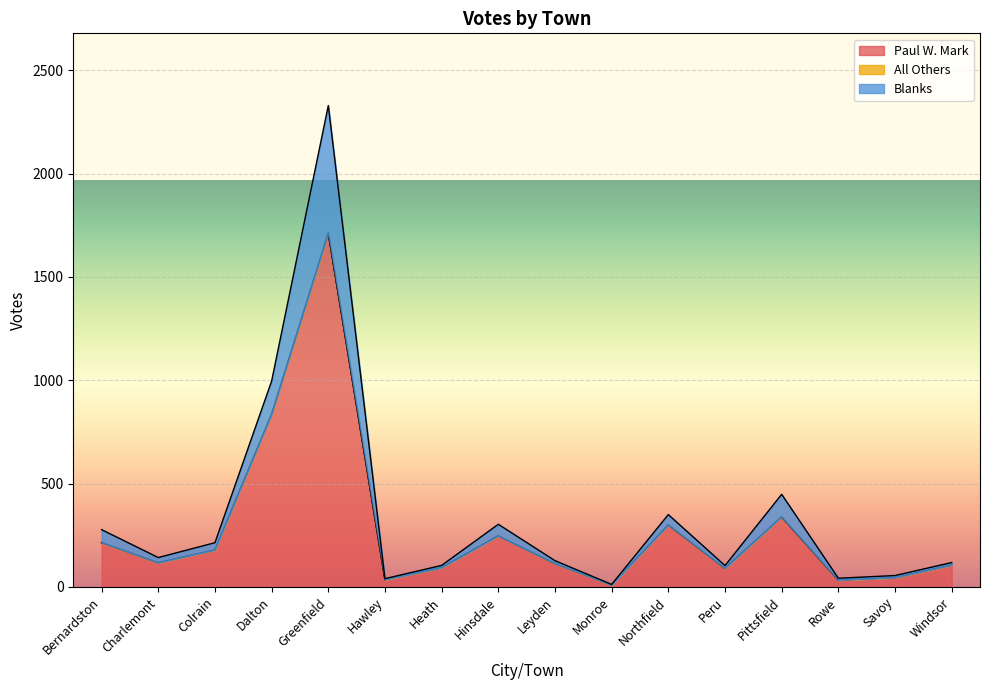

True or false: Blanks has more than 2 points higher than both neighbors.

True